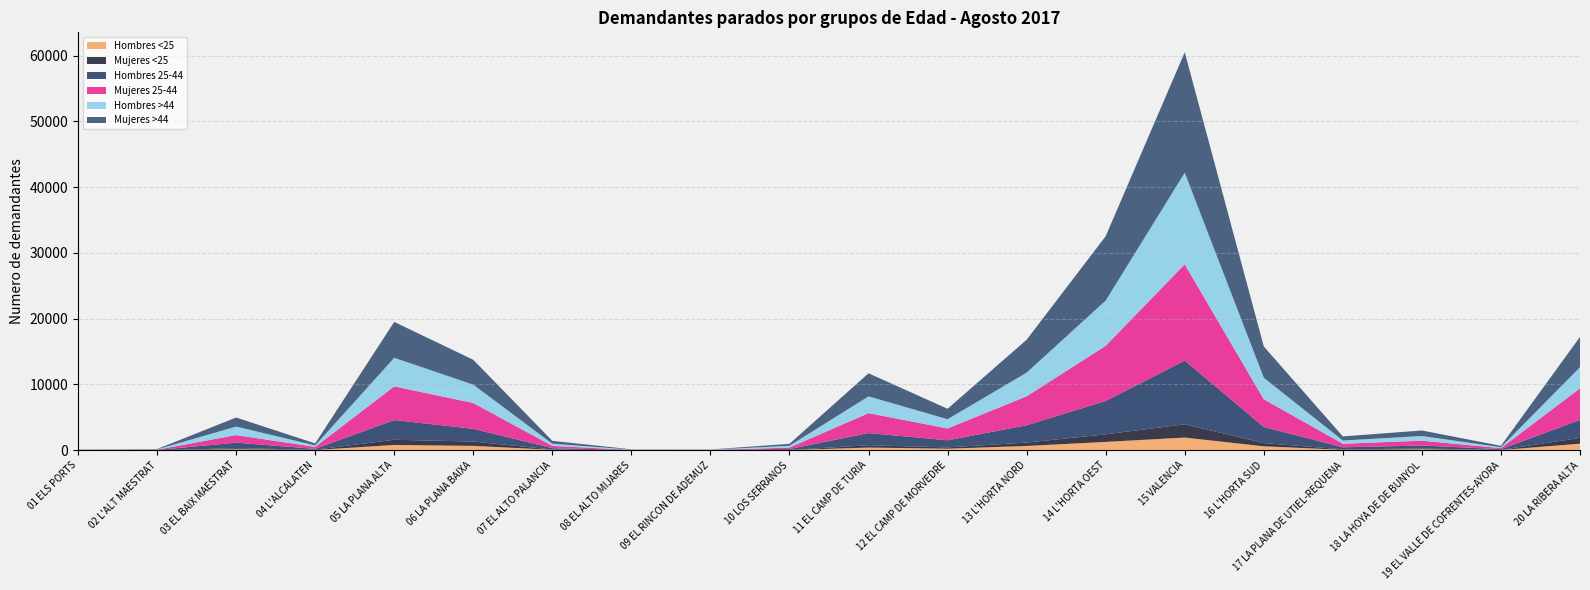

Reading left to right, what are all the values shown in this chart?

Hombres <25: 4	3	143	39	804	665	70	3	5	27	411	236	651	1269	1930	598	70	138	37	997
Mujeres <25: 4	7	172	43	793	658	40	3	5	21	346	195	515	1152	2021	493	65	116	27	881
Hombres 25-44: 18	27	838	130	2994	1936	206	25	16	138	1857	1082	2631	5075	9687	2446	312	464	102	2730
Mujeres 25-44: 27	48	1153	296	5123	3926	338	25	25	219	3026	1801	4404	8388	14639	4213	544	738	157	4809
Hombres >44: 34	43	1298	225	4345	2789	343	47	35	275	2555	1403	3603	6878	13931	3280	489	710	137	3216
Mujeres >44: 33	52	1373	303	5460	3779	432	38	32	293	3509	1590	5001	9791	18316	4752	621	840	211	4608